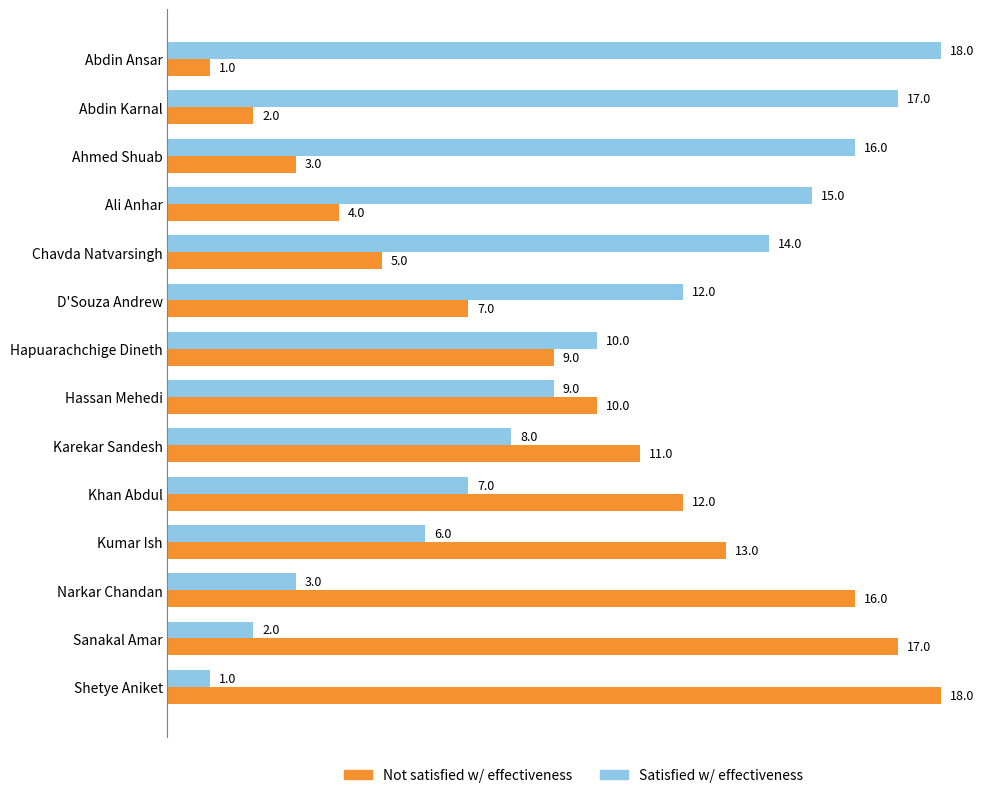

What is the maximum value for Satisfied w/ effectiveness?

18